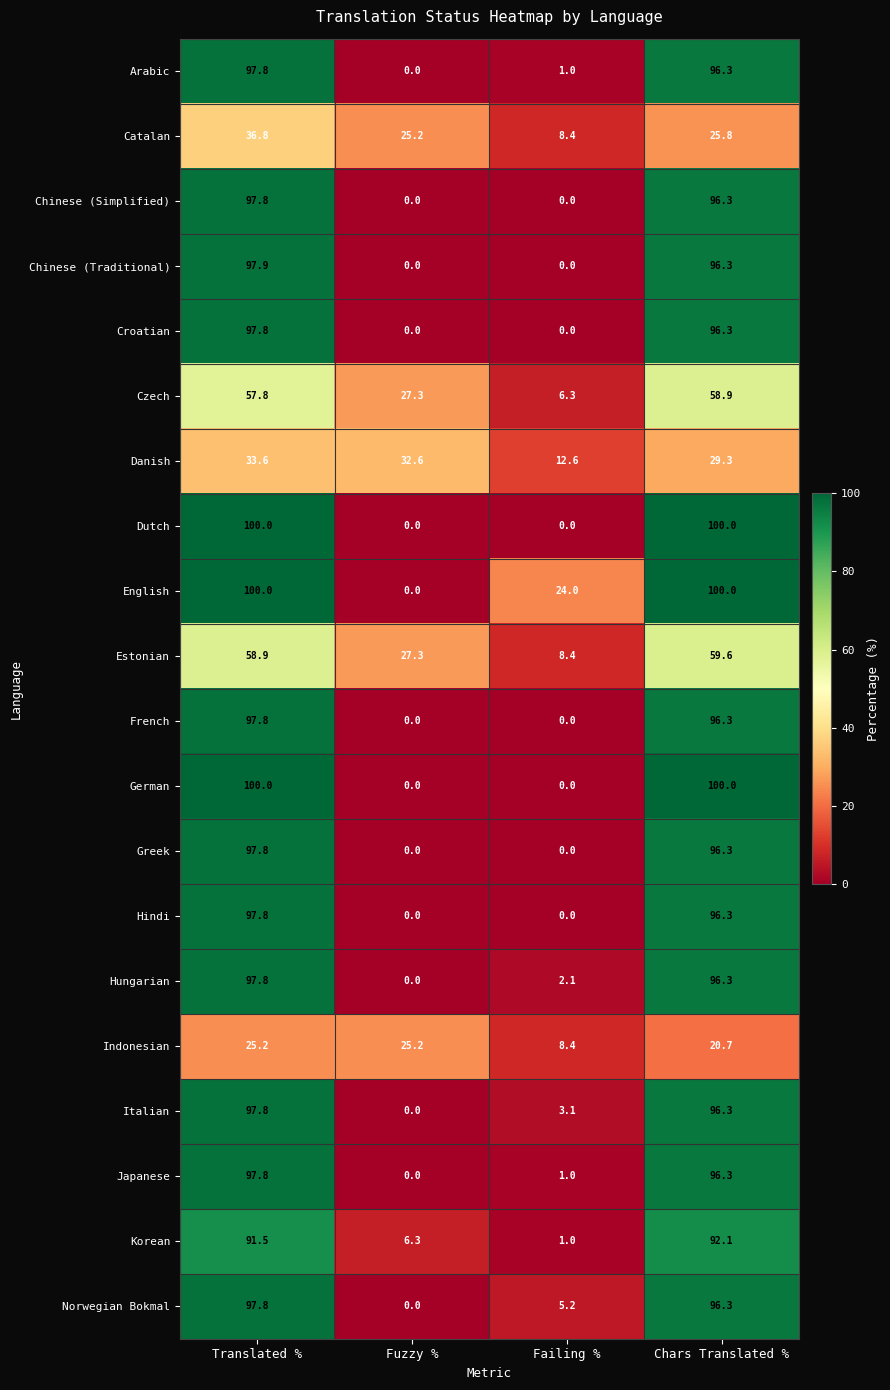

How many series are shown in this chart?

20